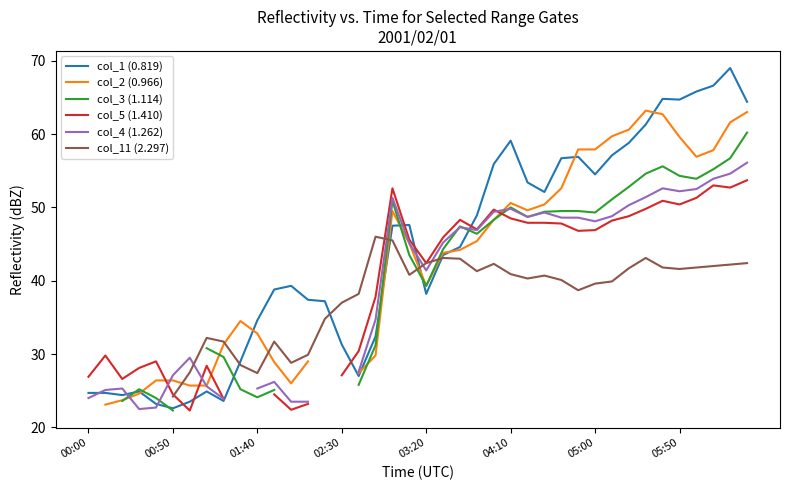

Is the value of col_2 (0.966) at 31 greater than the value of col_5 (1.410) at 22?

Yes